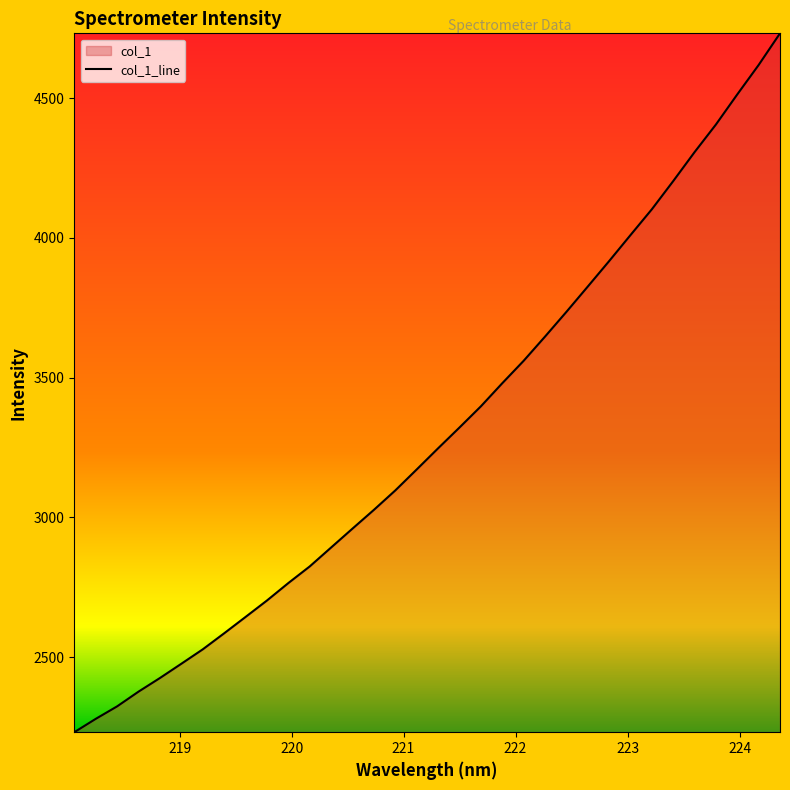

What is the maximum value shown in the chart?

4732.0